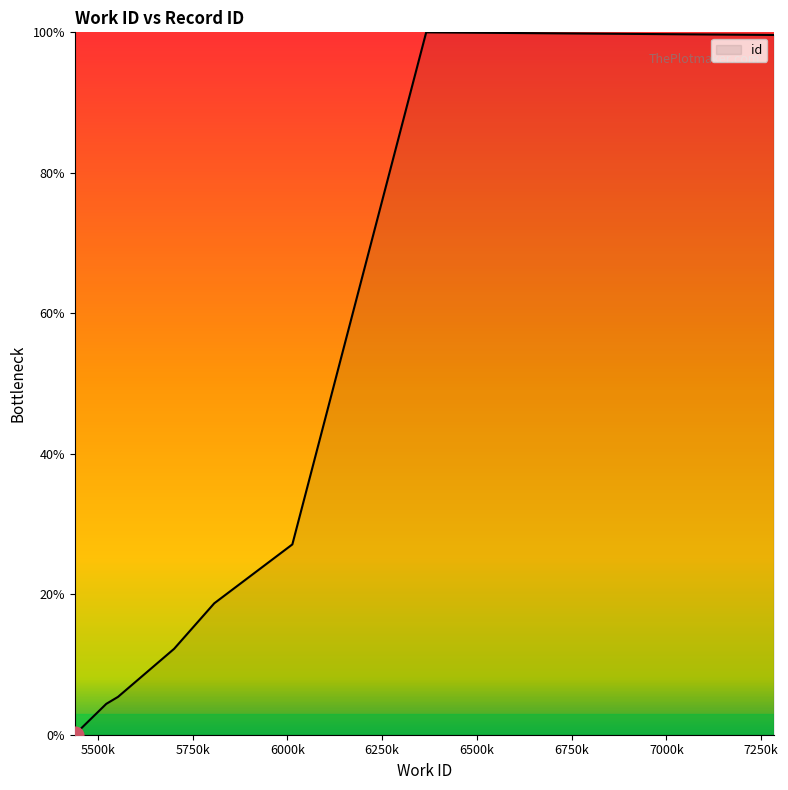

Between 5439 and 6013, which is larger?

6013